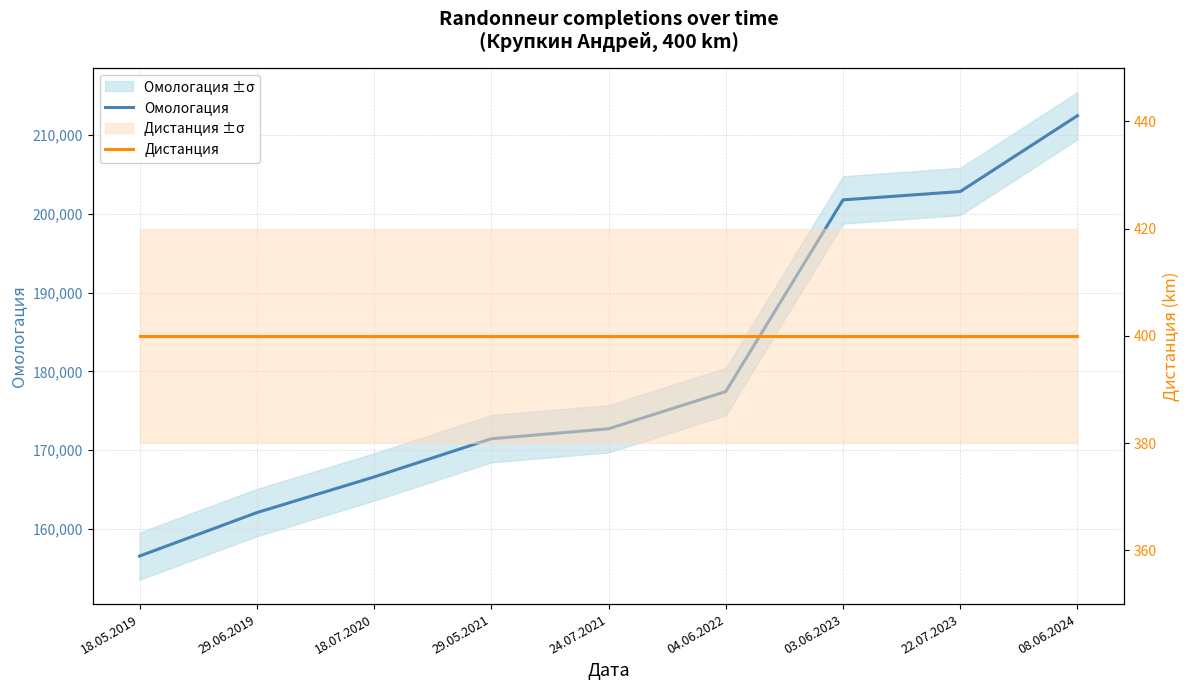

What is the label of the 6th point from the left?

04.06.2022